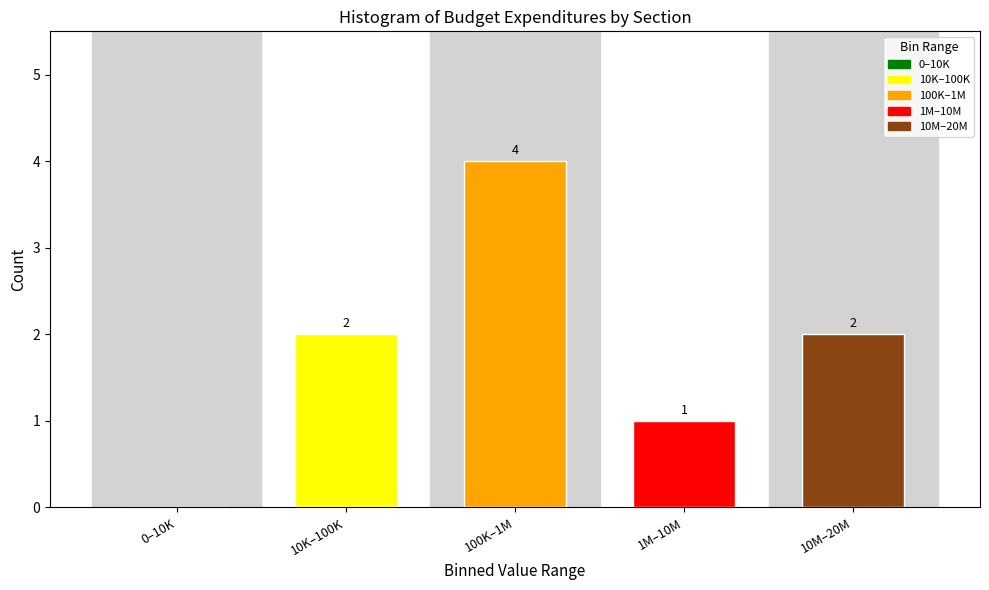

Reading right to left, transcribe all the data shown in this chart.

10M–20M=2	1M–10M=1	100K–1M=4	10K–100K=2	0–10K=0